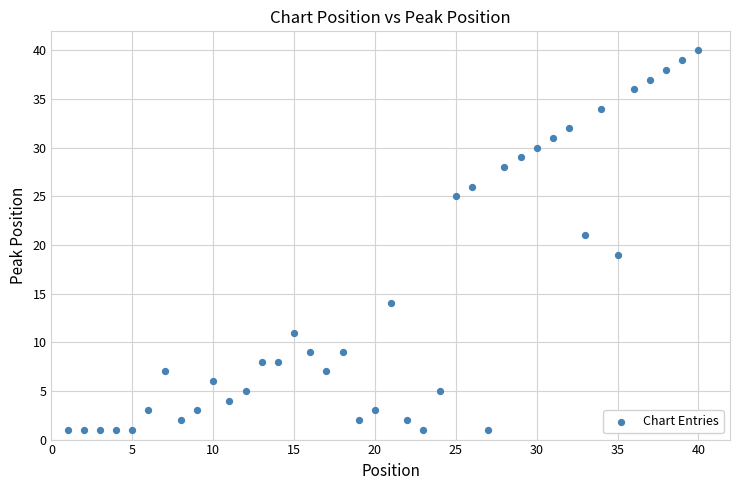

What is the range of X values (max minus min)?

39